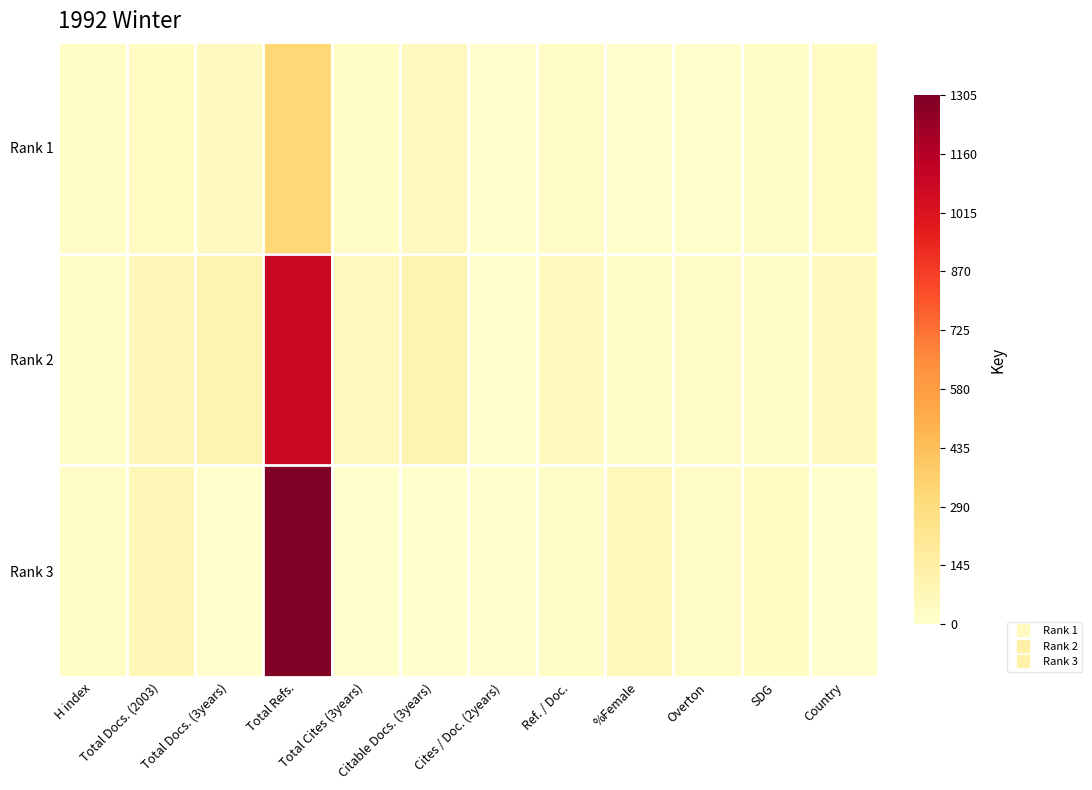

Which label corresponds to the smallest value in the chart?

Cites / Doc. (2years)